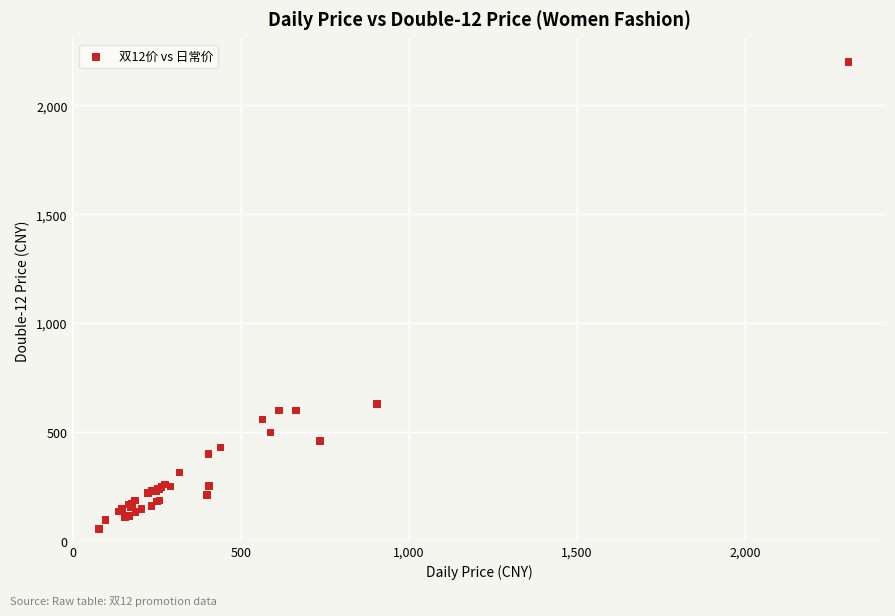

What Y value in the scatter plot is closest to 1126?

629.3